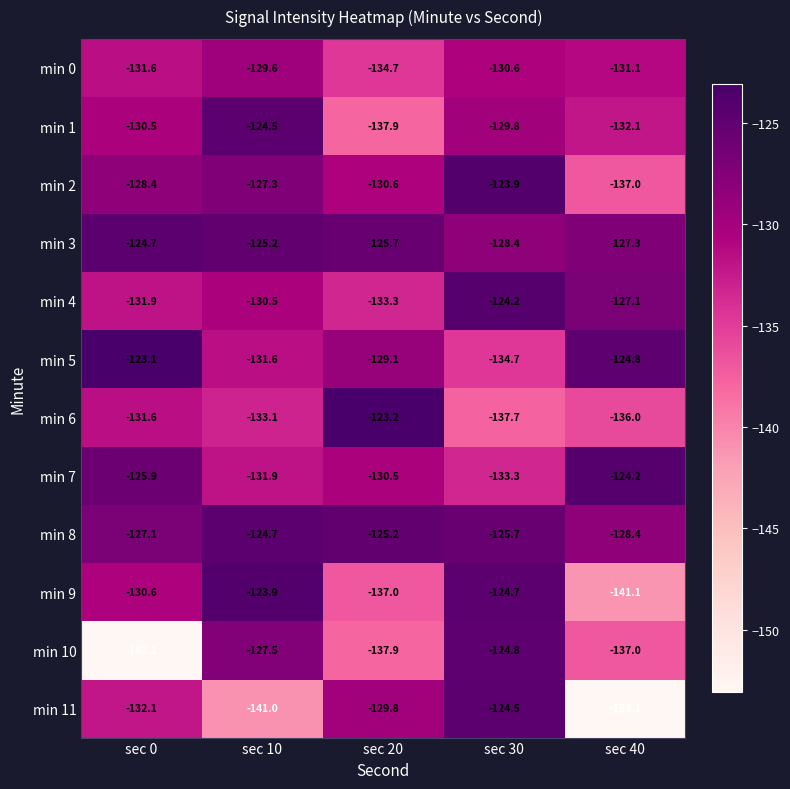

What is the total value across all series at sec 0?

-1570.6